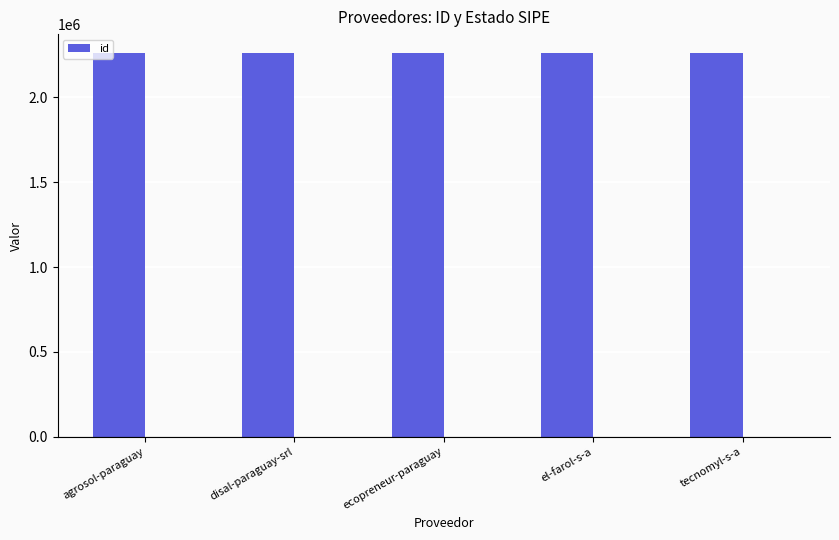

The chart shows a value of 2259965 at tecnomyl-s-a. True or false?

True